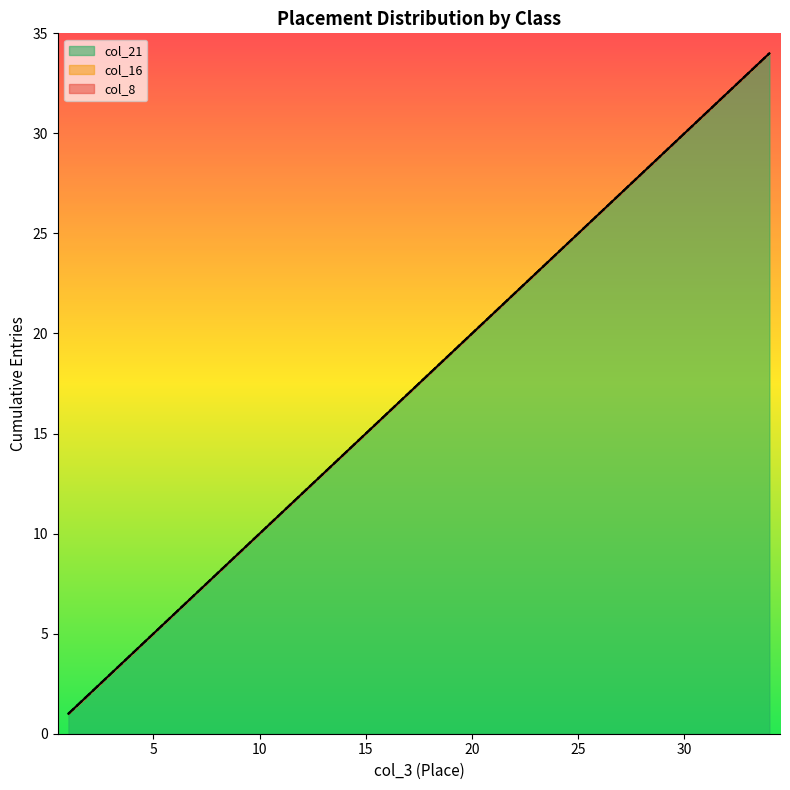

True or false: col_8 and col_16 cross at least once.

False